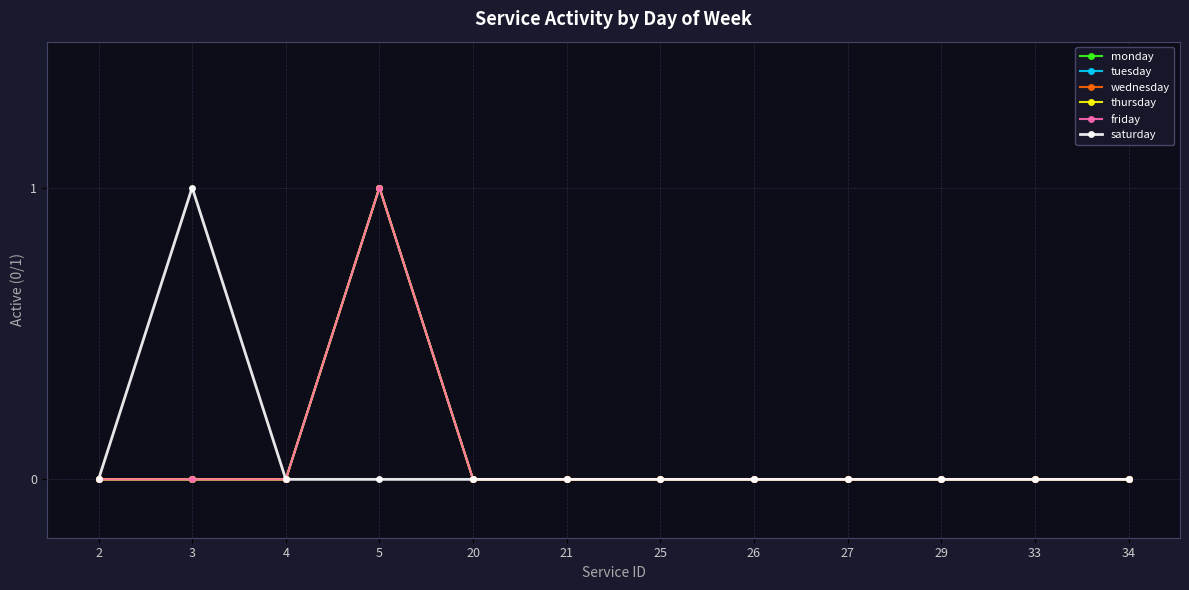

At which label does thursday reach its minimum?

2